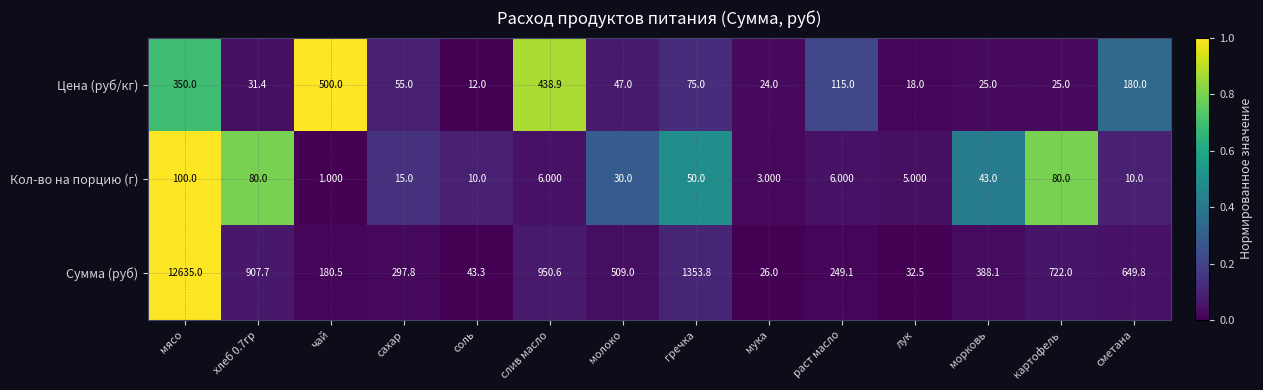

How many data points does each series have?

14